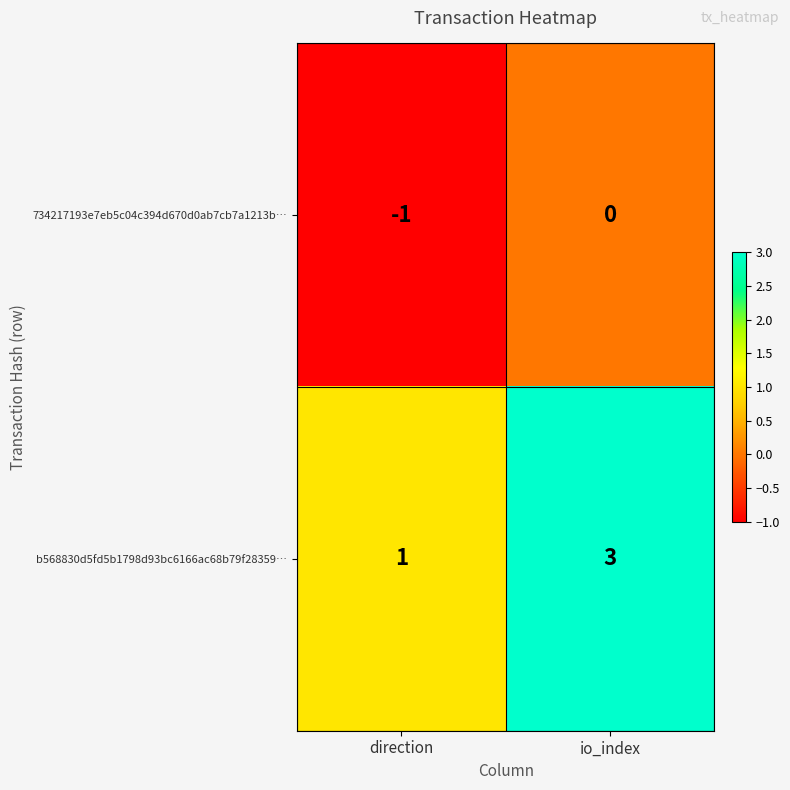

Which series has the widest spread of values?

b568830d5fd5b1798d93bc6166ac68b79f28359…